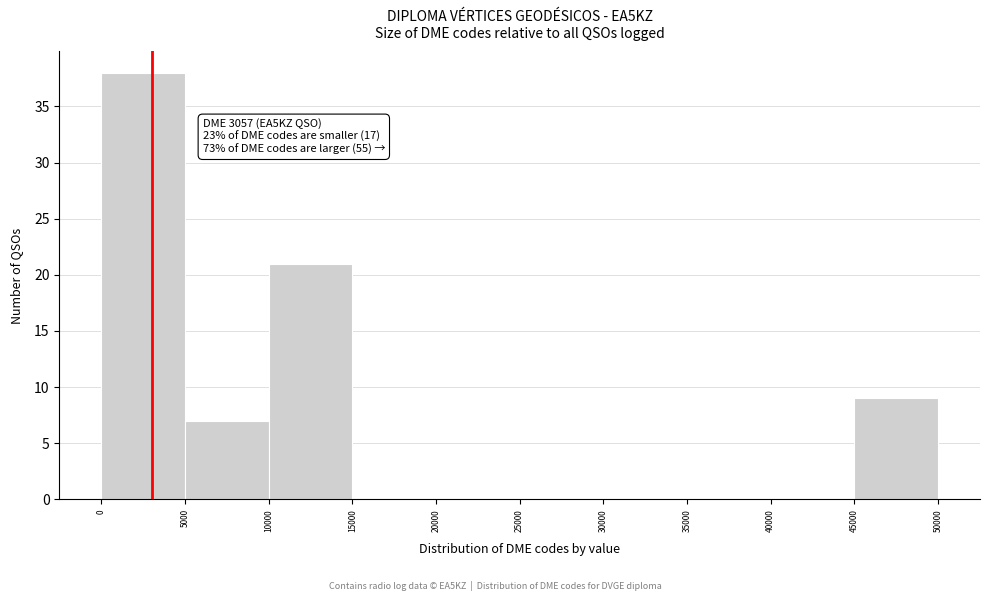

Over which range of the x-axis is the bar tallest?

0 to 5000